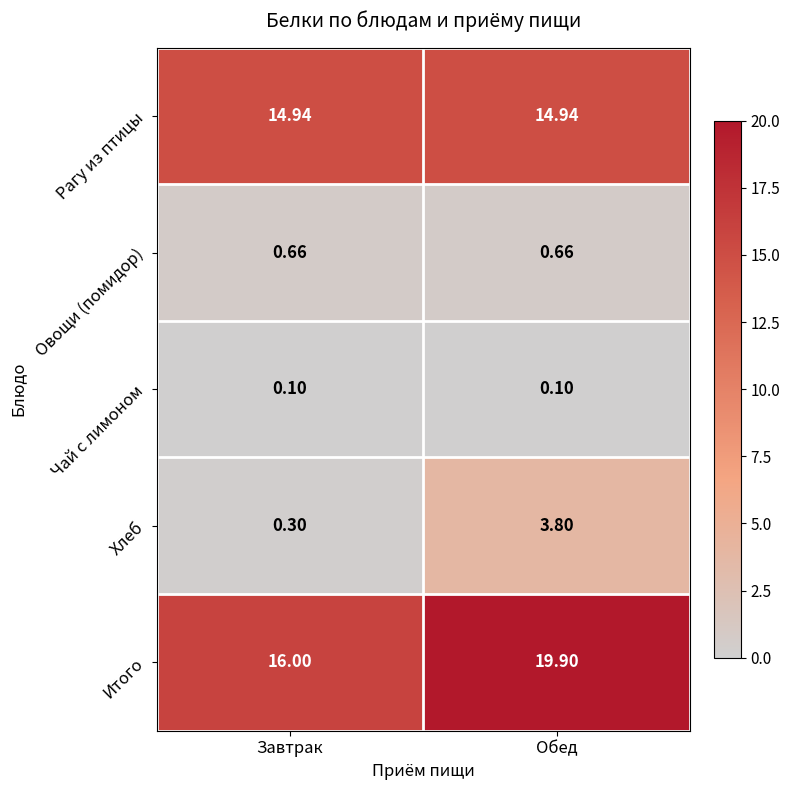

Rank the series by their maximum value, from lowest to highest.

Чай с лимоном, Овощи (помидор), Хлеб, Рагу из птицы, Итого